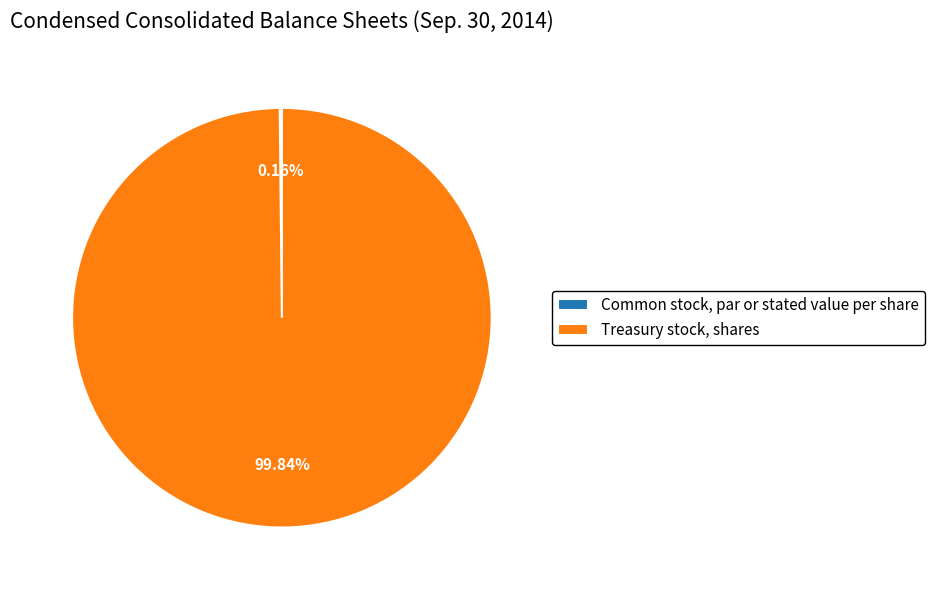

Which category accounts for the majority?

Treasury stock, shares